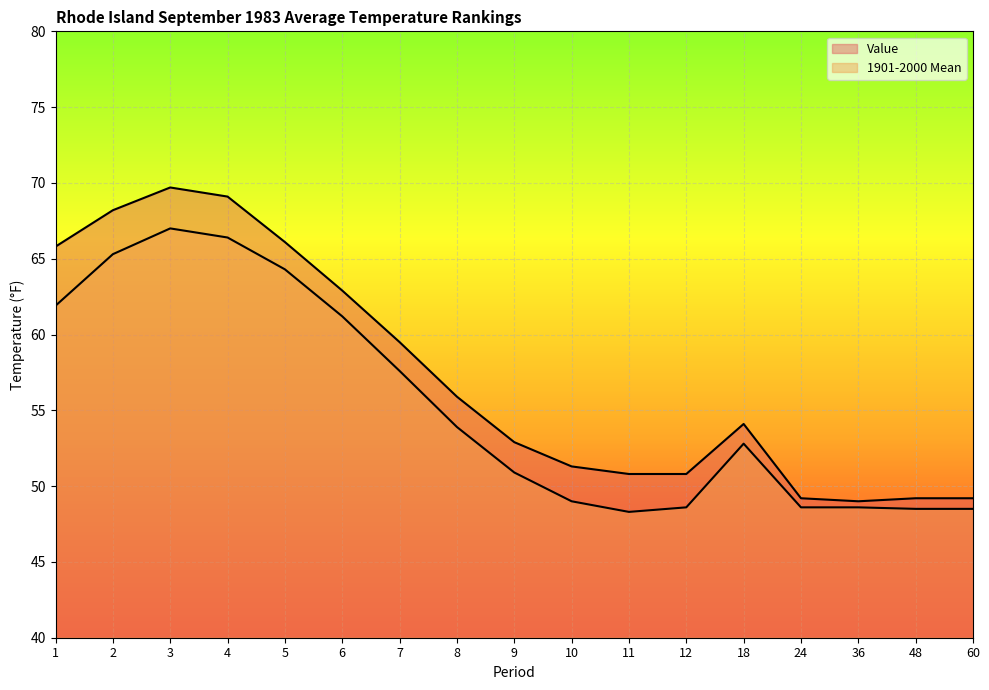

True or false: 1901-2000 Mean and Value intersect in this chart.

False